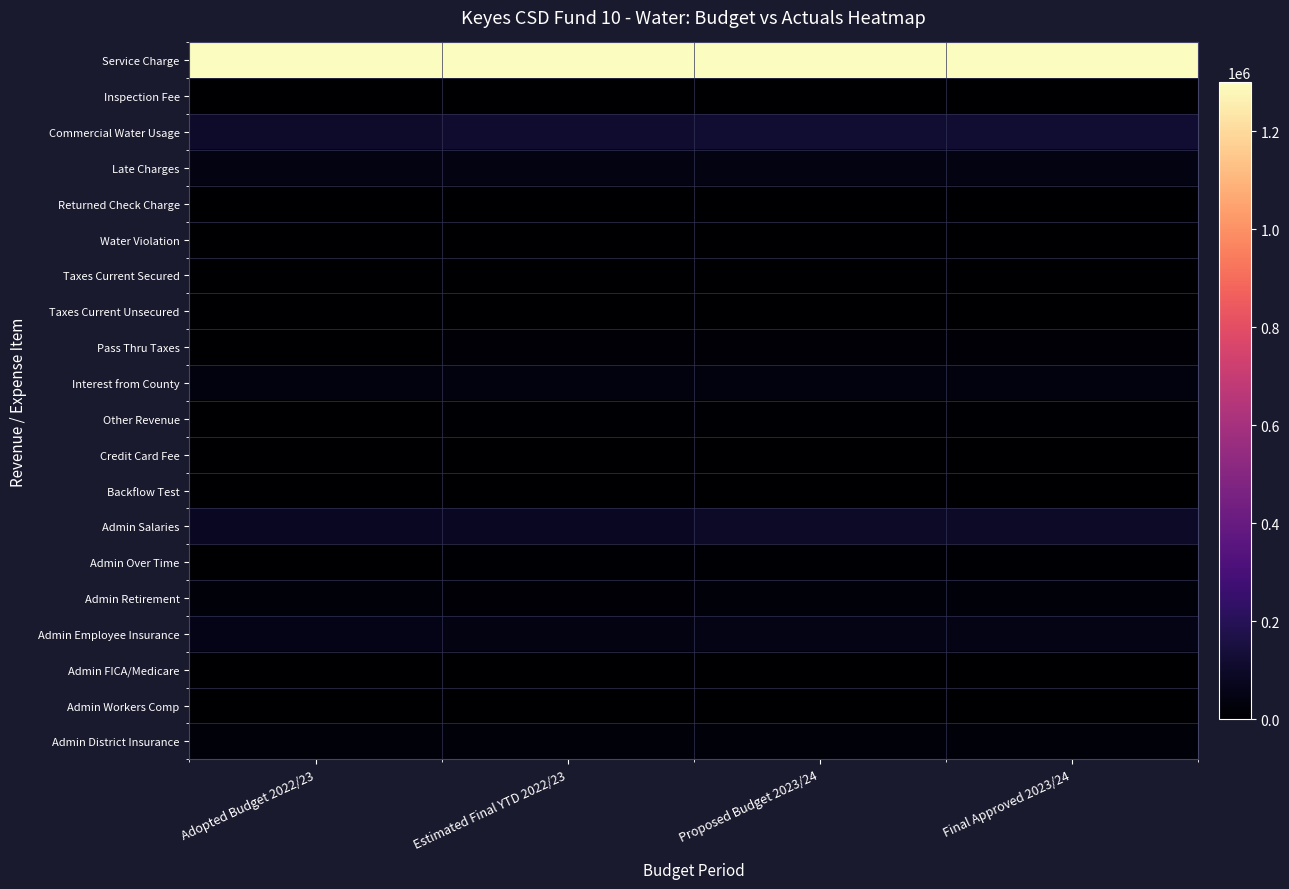

Rank the series at Final Approved 2023/24 from lowest to highest value.

Taxes Current Unsecured, Inspection Fee, Returned Check Charge, Water Violation, Admin Workers Comp, Taxes Current Secured, Backflow Test, Admin FICA/Medicare, Credit Card Fee, Other Revenue, Admin Over Time, Pass Thru Taxes, Admin District Insurance, Admin Retirement, Interest from County, Late Charges, Admin Employee Insurance, Admin Salaries, Commercial Water Usage, Service Charge